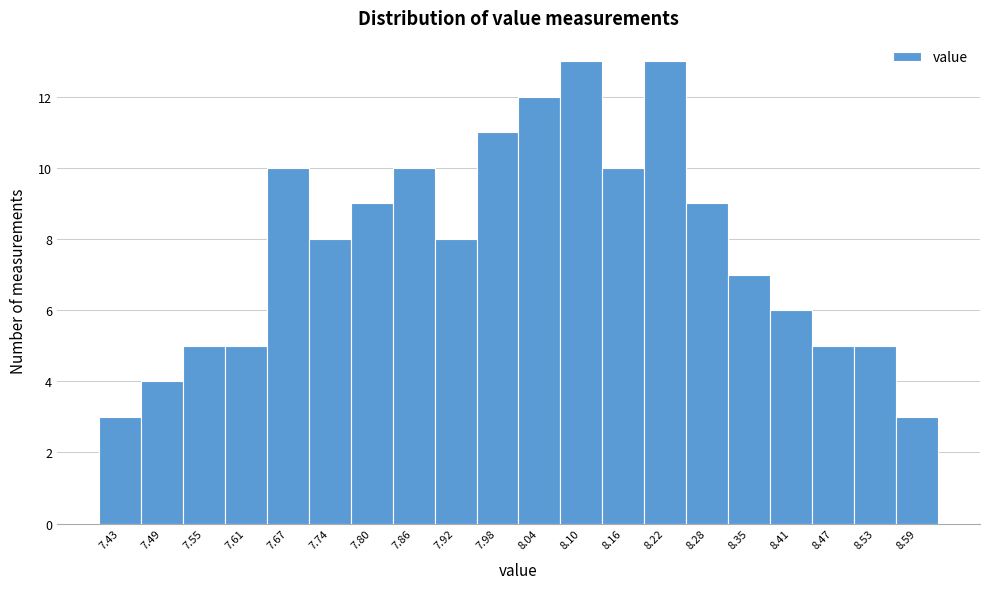

Reading left to right, list every bar in this chart as the range it spans on the x-axis followed by its height. Neither the bar edges nor the heights are printed on the chart, so give them approximately, as read against the axes.

7.400 to 7.461: 3
7.461 to 7.522: 4
7.522 to 7.583: 5
7.583 to 7.644: 5
7.644 to 7.705: 10
7.705 to 7.766: 8
7.766 to 7.827: 9
7.827 to 7.888: 10
7.888 to 7.949: 8
7.949 to 8.010: 11
8.010 to 8.071: 12
8.071 to 8.132: 13
8.132 to 8.193: 10
8.193 to 8.254: 13
8.254 to 8.315: 9
8.315 to 8.376: 7
8.376 to 8.437: 6
8.437 to 8.498: 5
8.498 to 8.559: 5
8.559 to 8.620: 3